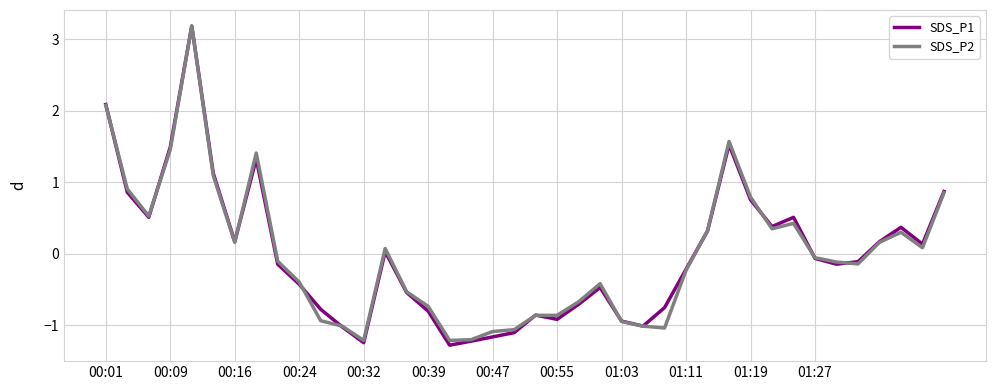

What is the lowest value of the SDS_P2 series?

-1.2